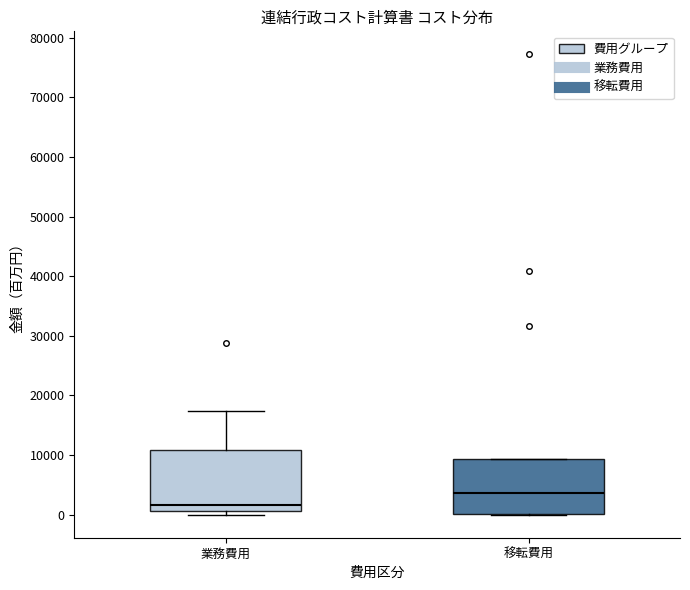

Comparing the boxes themselves (not the whiskers), which one is the tallest?

業務費用